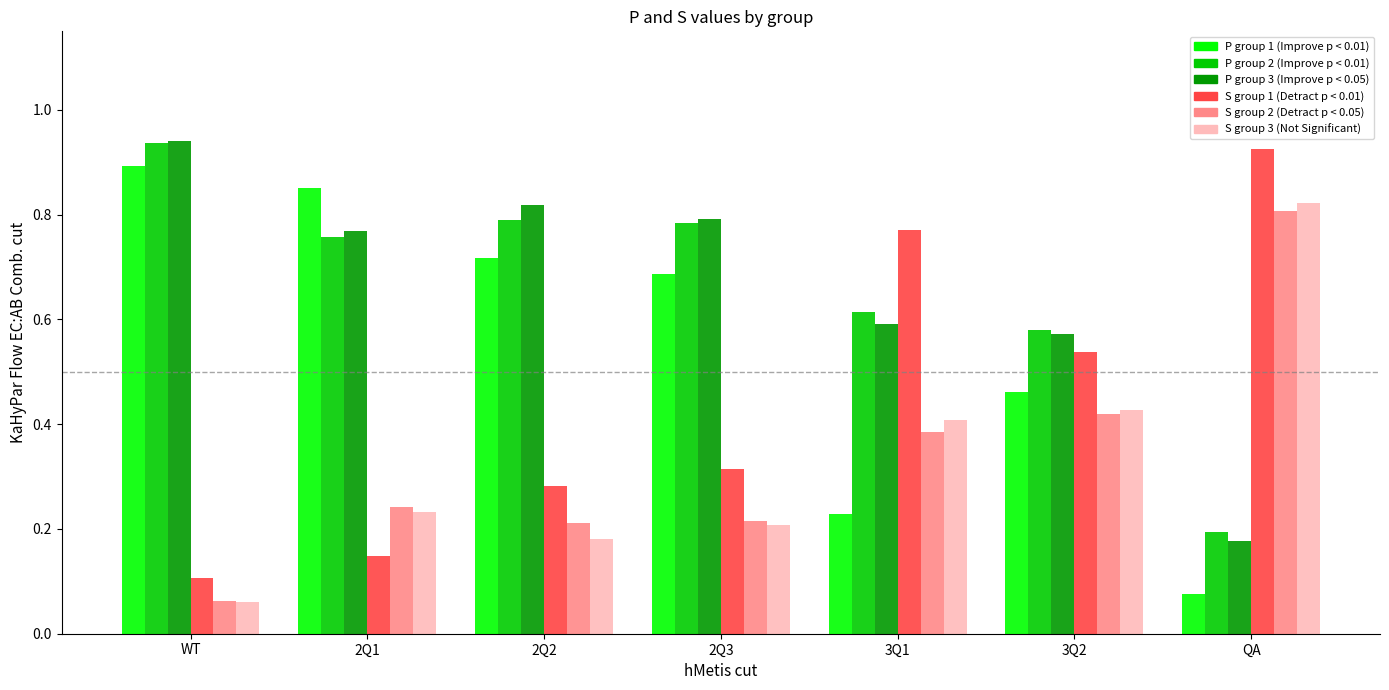

What is the total value across all series at 3Q2?

3.0